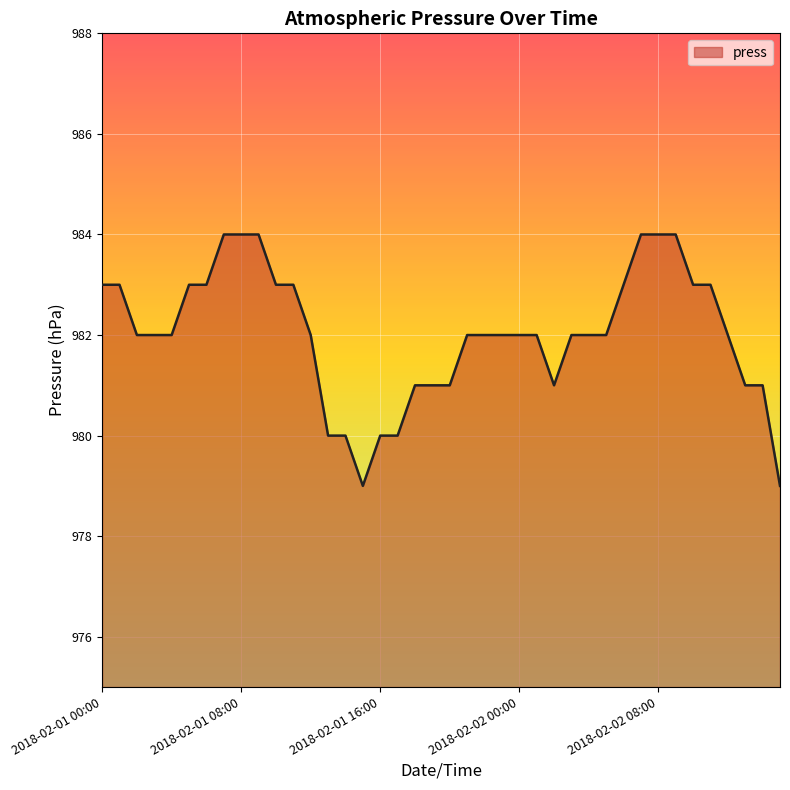

What is the difference between the maximum and minimum values?

5